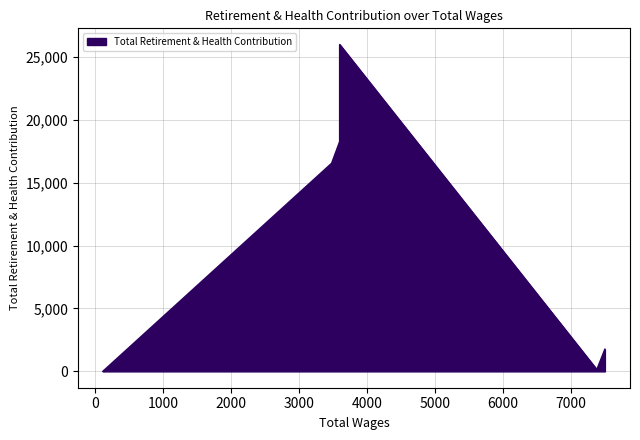

Which category has the highest value across all series?

3600.0